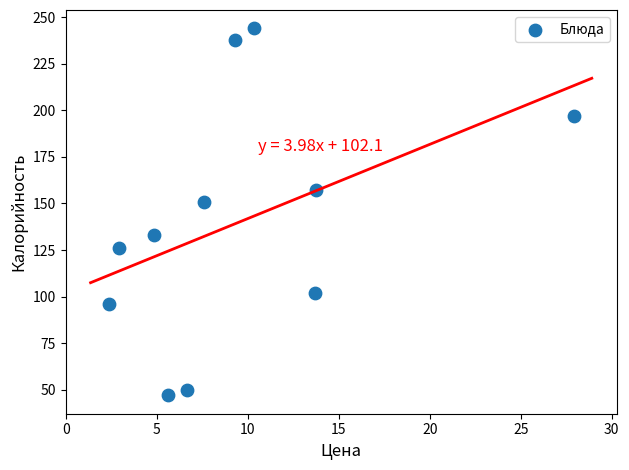

What Y value in the scatter plot is closest to 145?

151